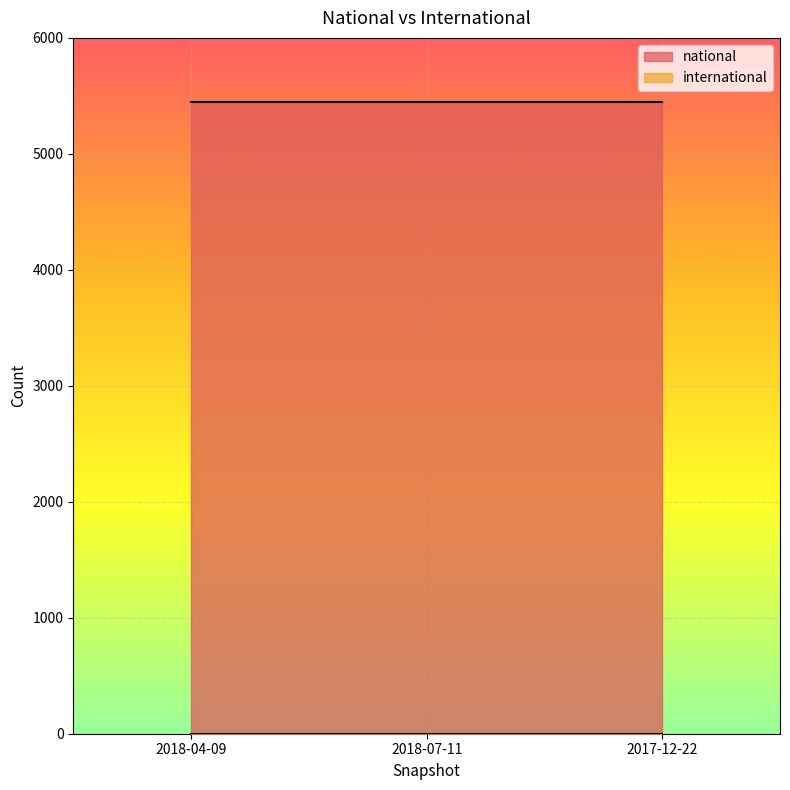

What is the total value across all series at 2018-07-11?

5449